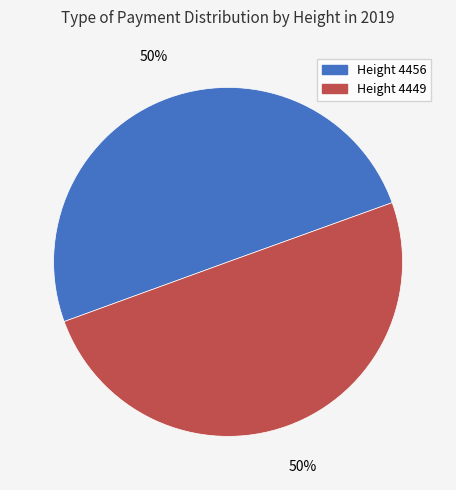

Approximately how many times larger is the value at Height 4449 compared to Height 4456?

1.0